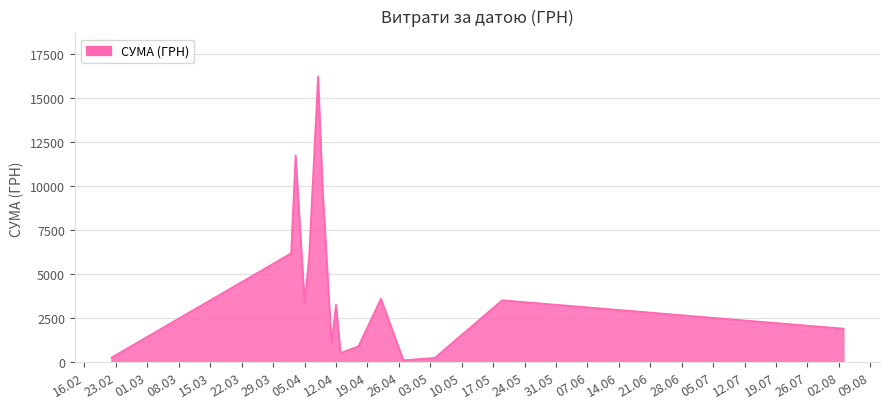

What is the maximum value shown in the chart?

16256.5